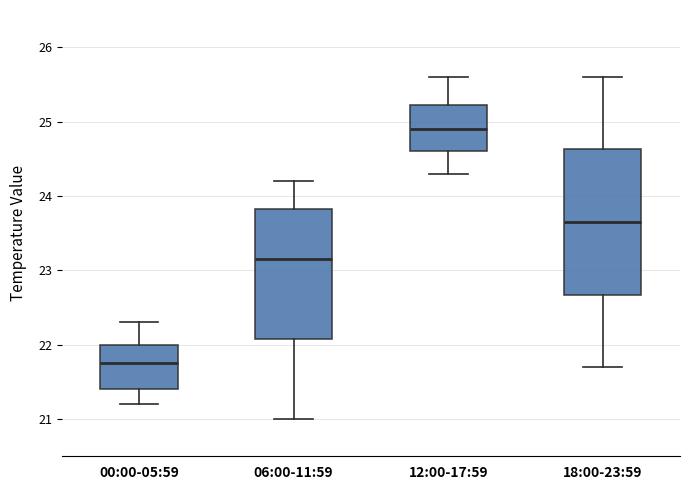

Which box has the highest median line?

12:00-17:59